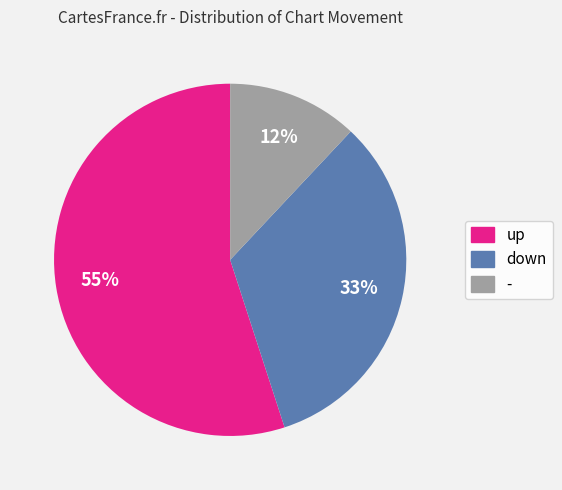

To the nearest percent, what is the average slice percentage?

33%